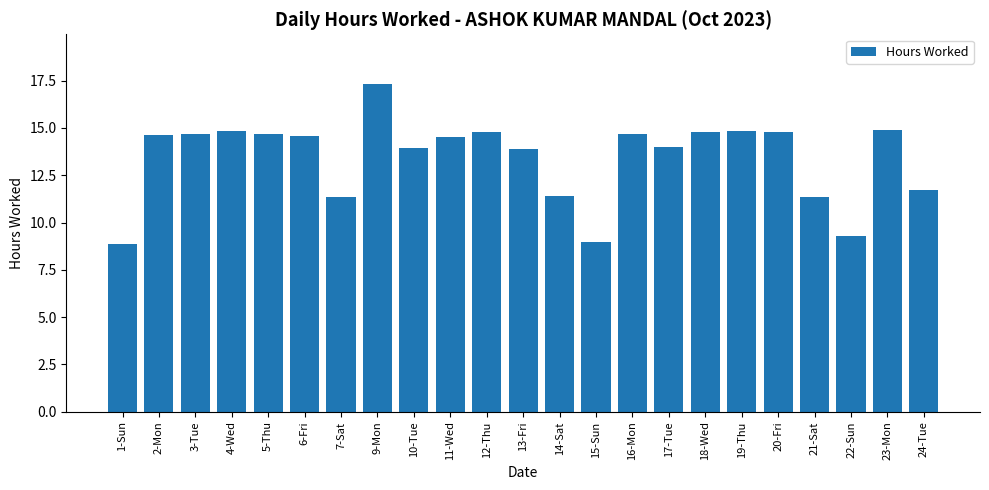

What is the greatest value displayed?

17.4